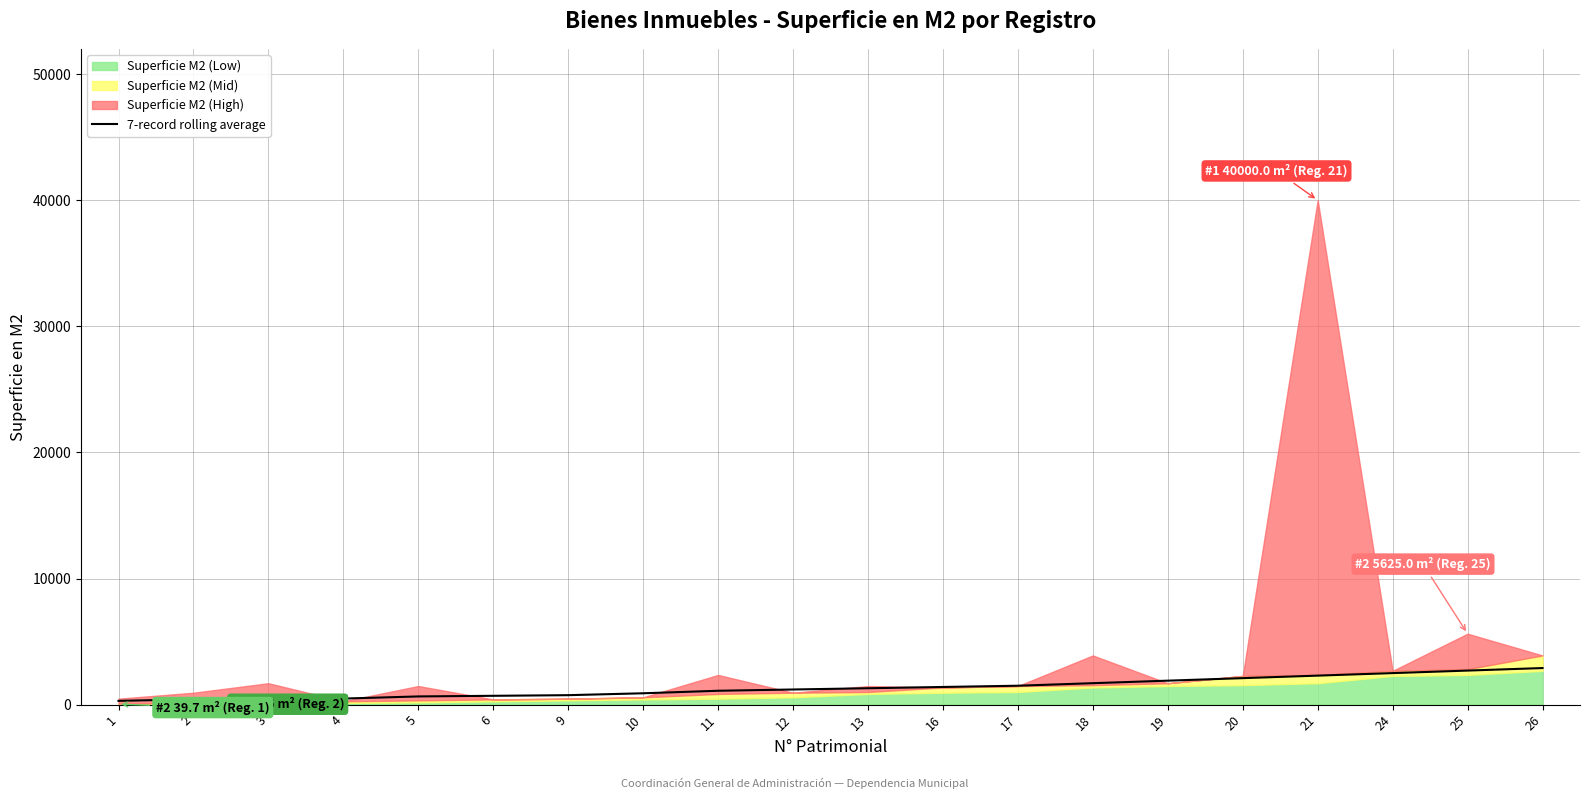

Rank the categories by value from highest to lowest.

26, 25, 24, 21, 20, 19, 18, 17, 16, 13, 12, 11, 10, 9, 6, 5, 3, 4, 2, 1